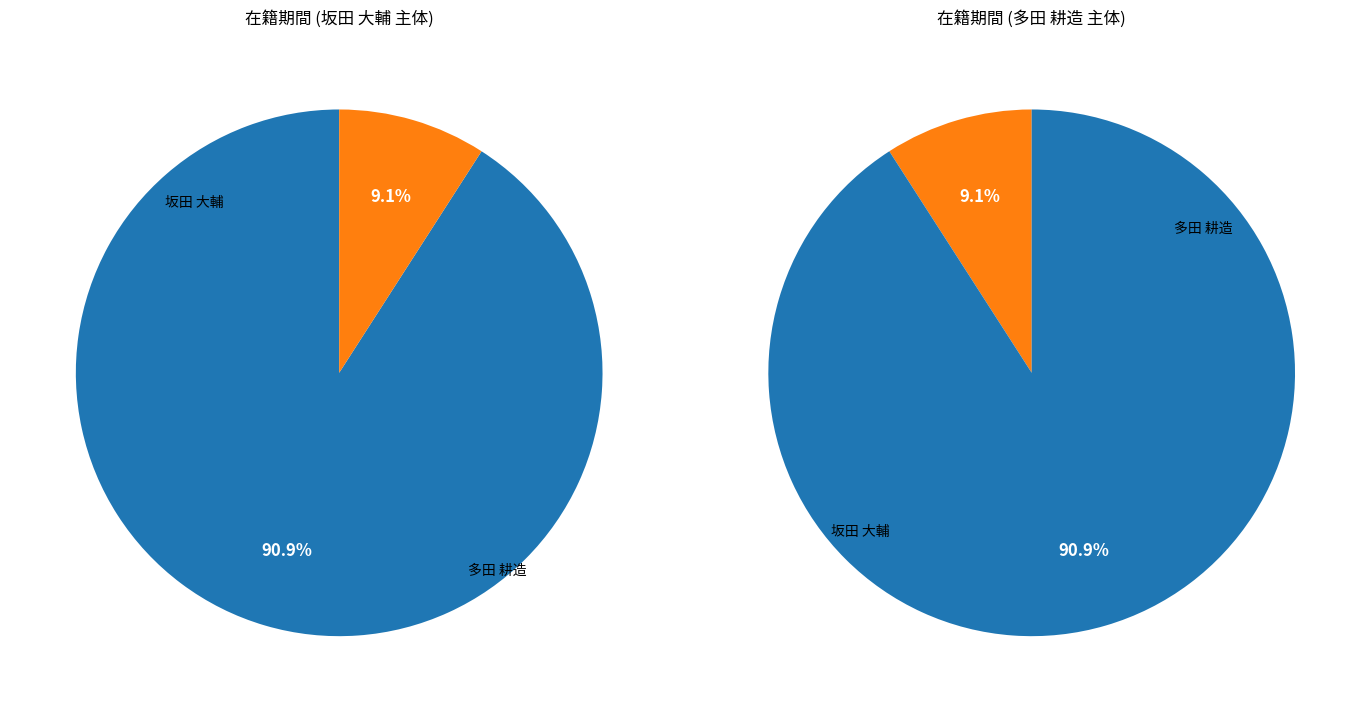

What is the majority slice?

坂田 大輔